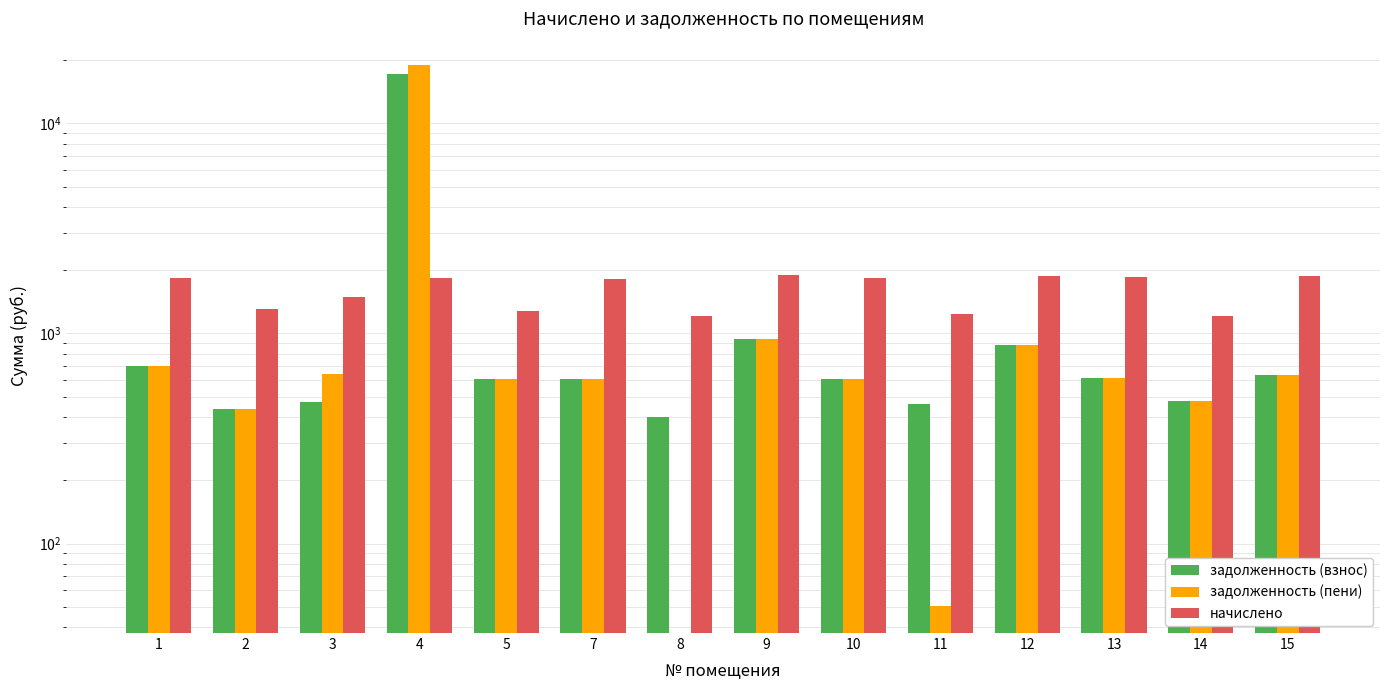

The начислено series shows 1814.0 at 7. True or false?

True